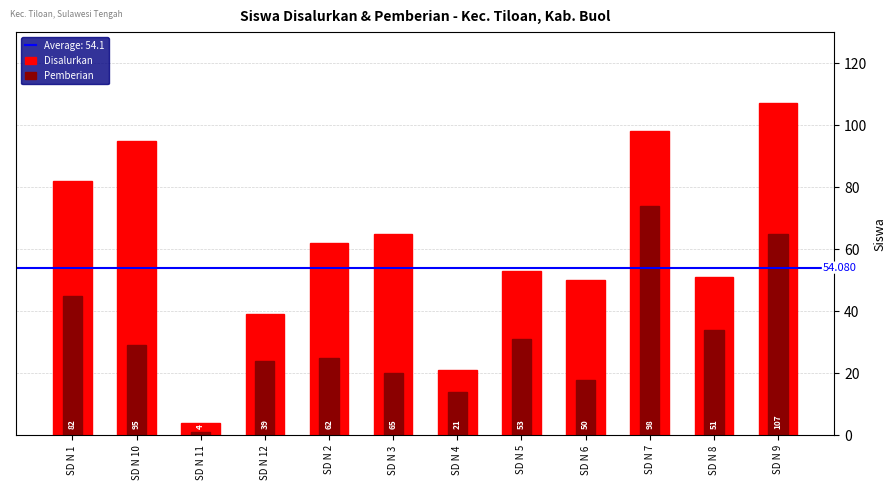

At which category does the chart reach its peak across all series?

SD N 9